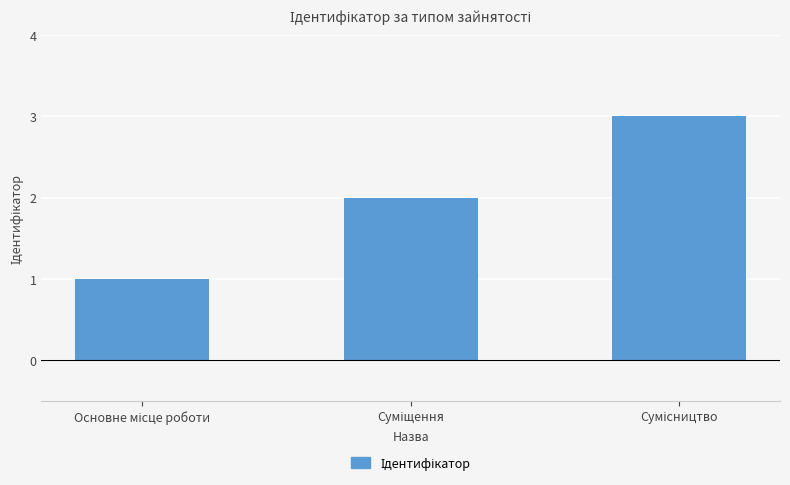

What is the sum of all values?

6